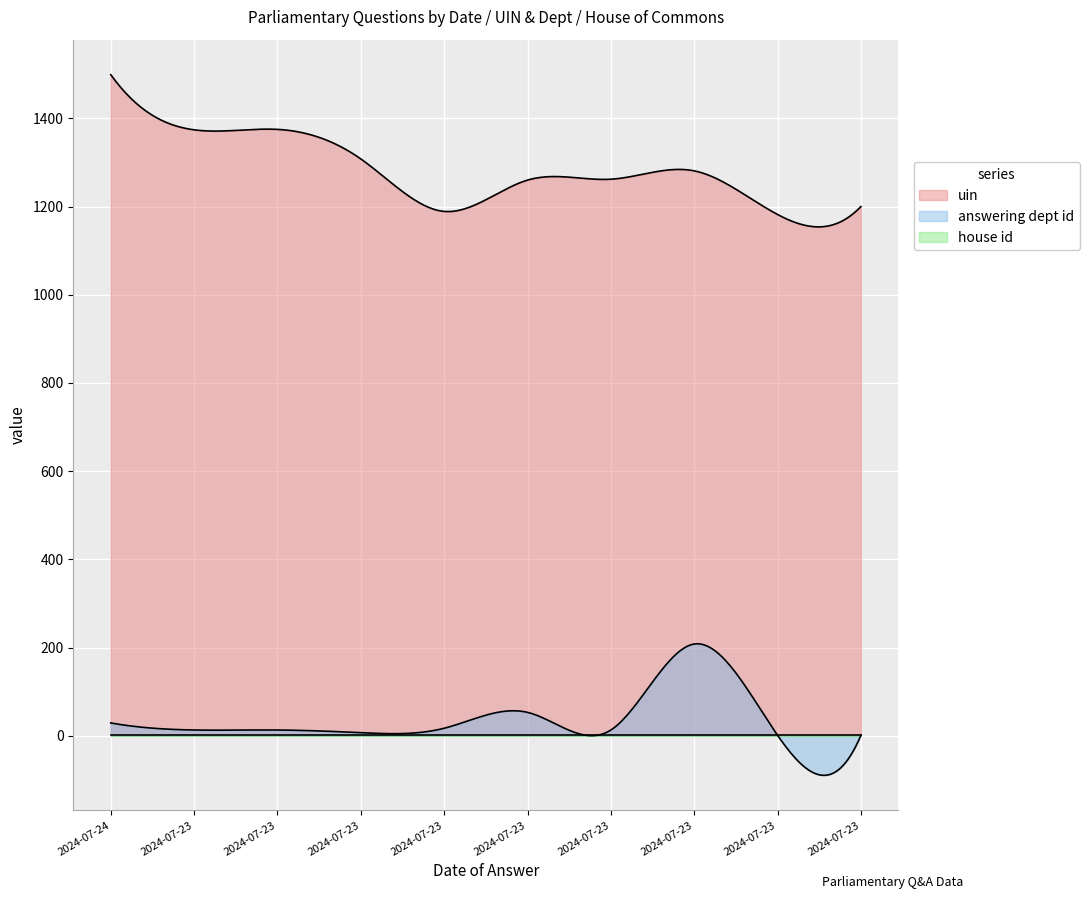

Which label corresponds to the largest value in the chart?

2024-07-24